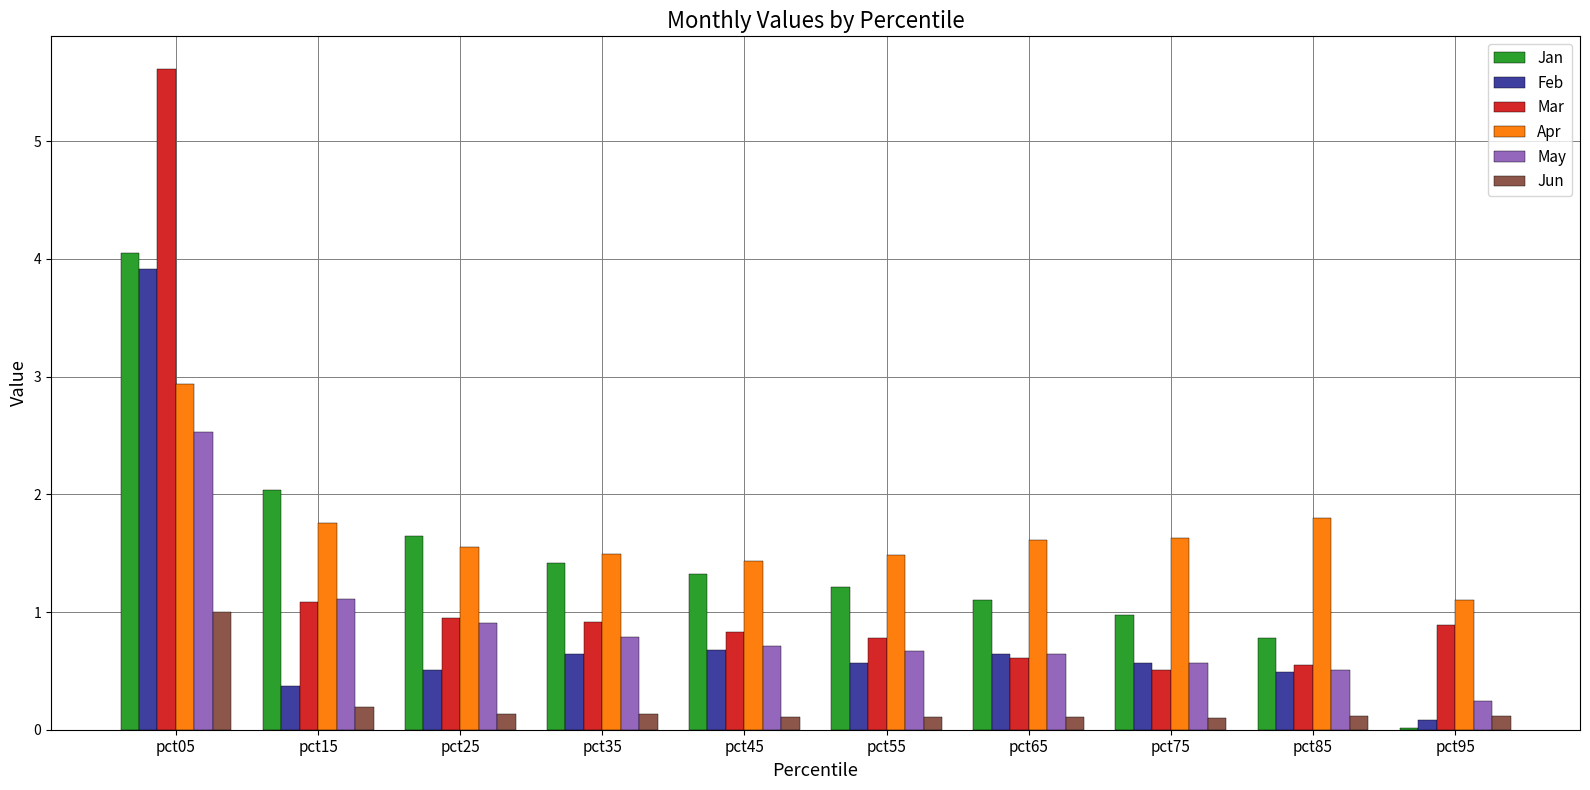

What is the sum of the Mar values at pct85 and pct25?

1.5